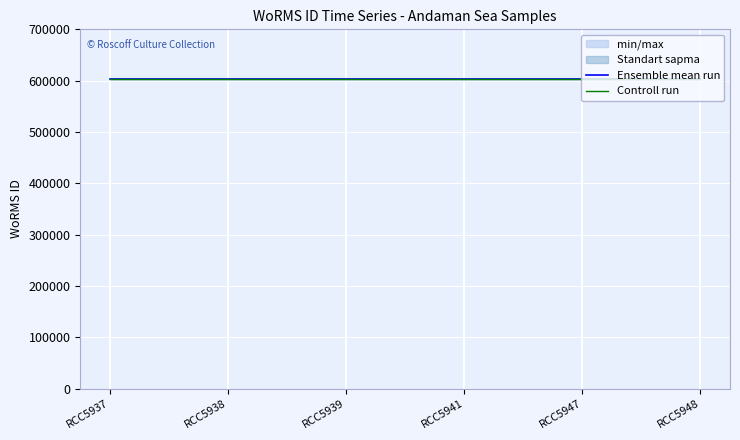

True or false: Controll run has a value of 347435 at RCC5938.

False